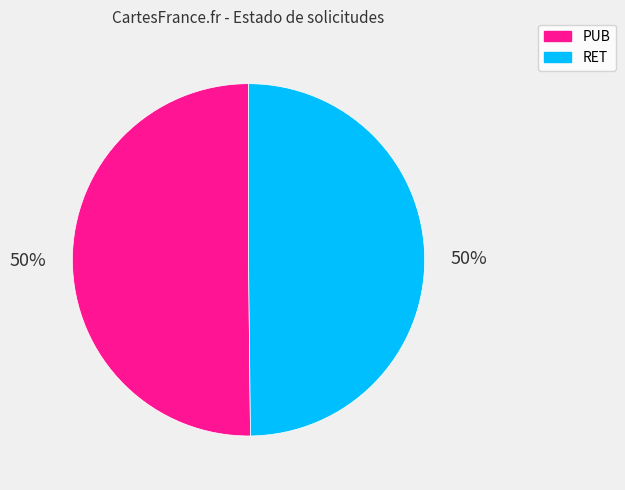

The RET slice represents 50% of the pie. True or false?

True